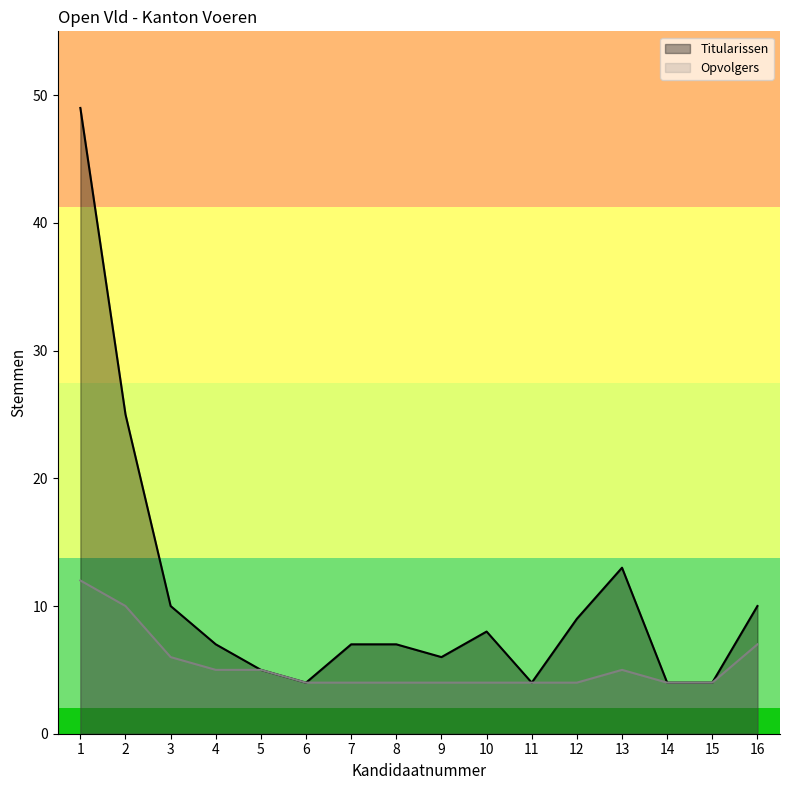

Is it true that Opvolgers equals 6 at 7?

False